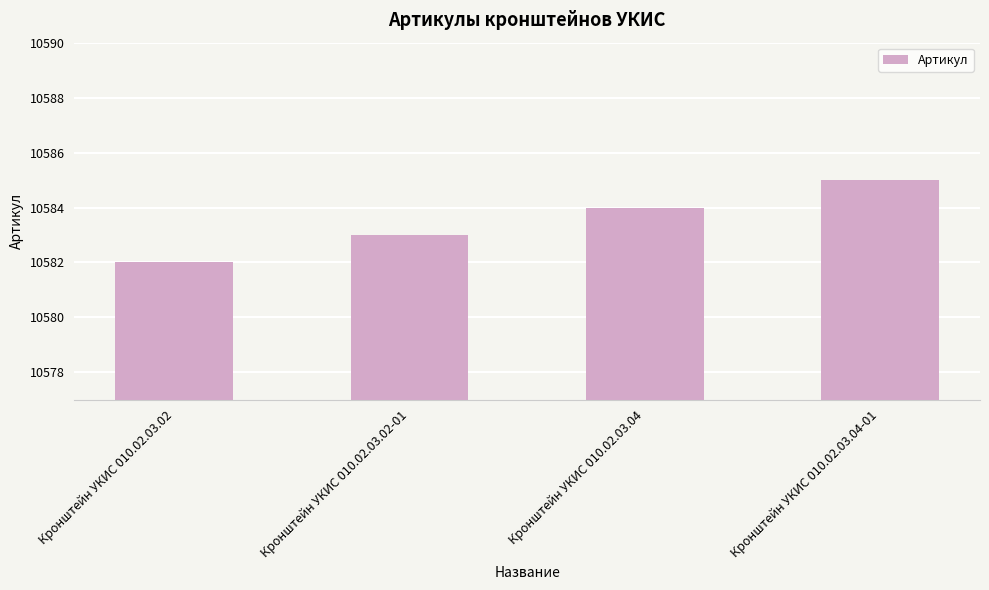

Reading left to right, transcribe all the data shown in this chart.

10582	10583	10584	10585